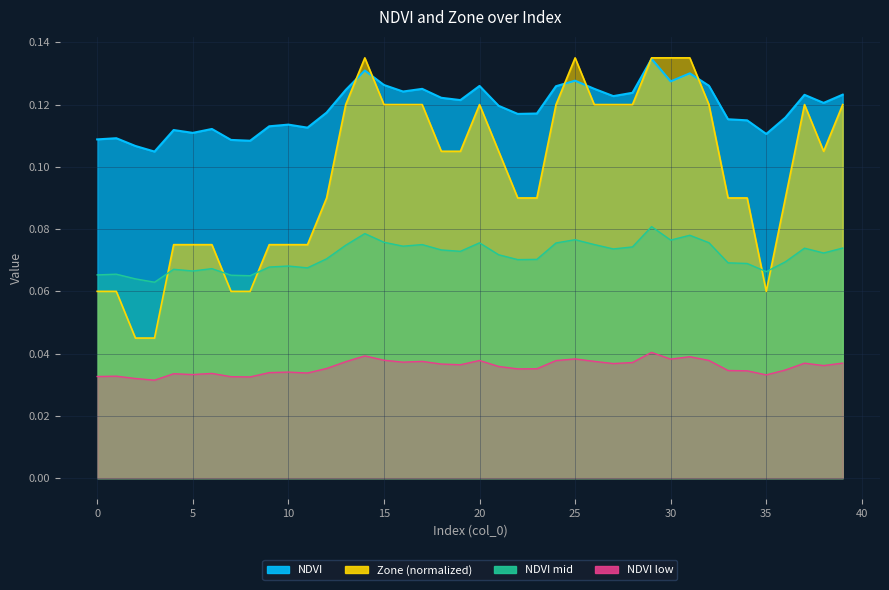

True or false: Zone and NDVI intersect in this chart.

True